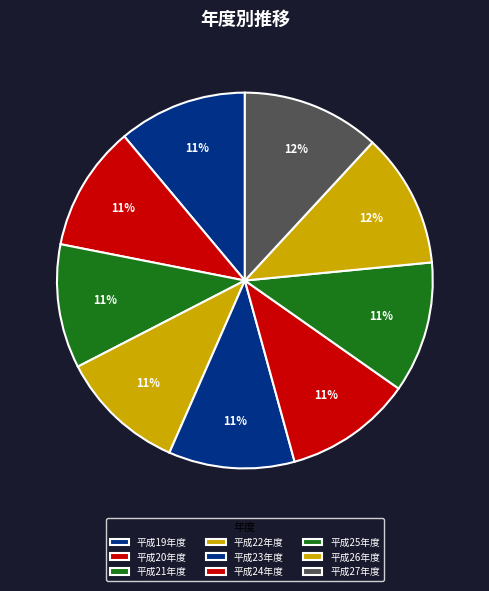

The 平成24年度 slice represents 1% of the pie. True or false?

False